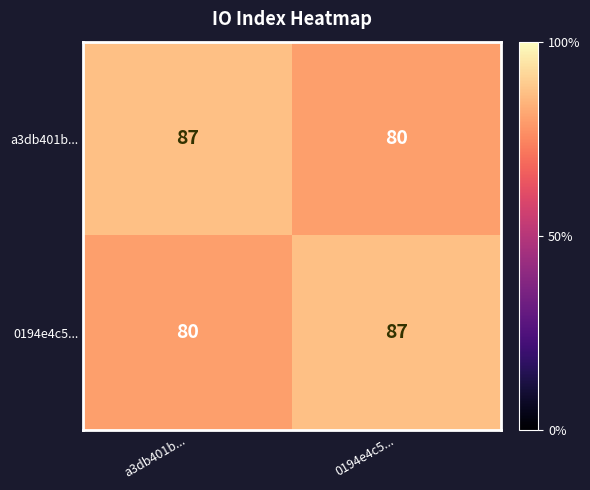

At a3db401b..., list the series in order from largest to smallest.

a3db401b..., 0194e4c5...